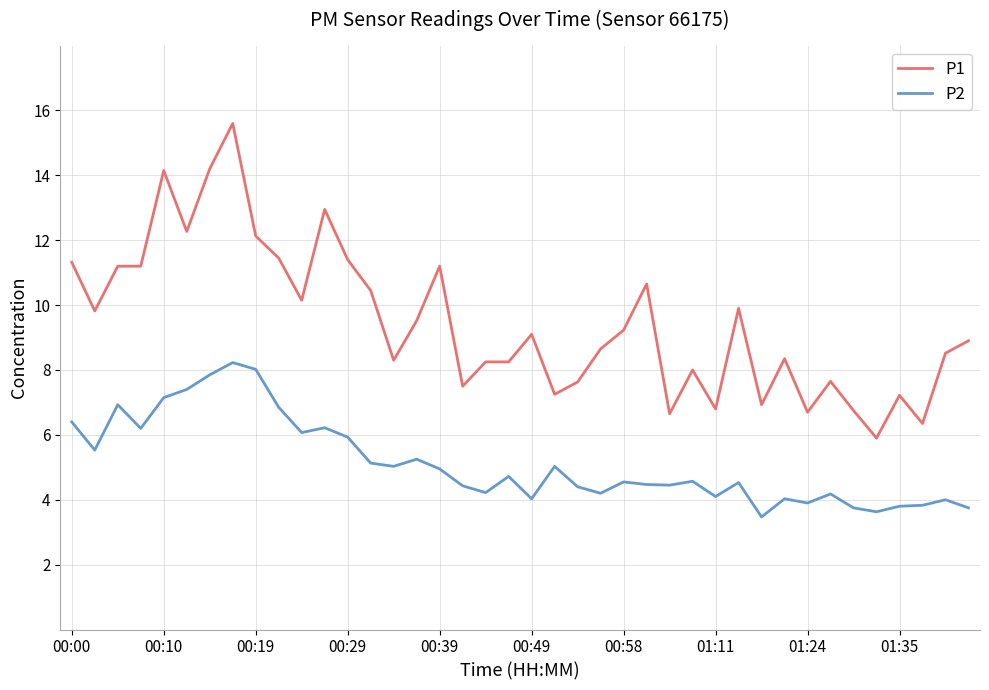

What is the lowest value of the P1 series?

5.9